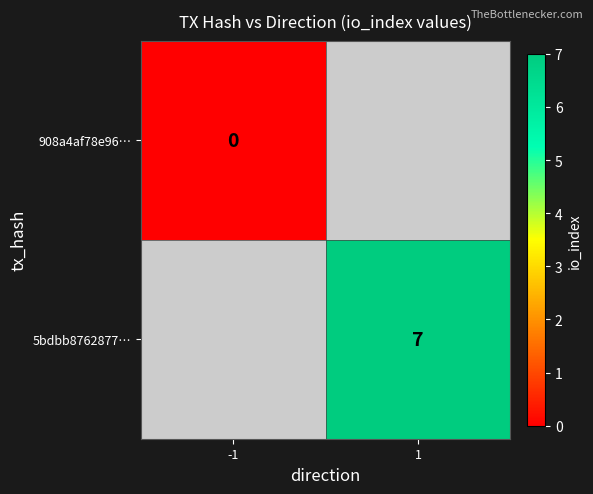

True or false: 5bdbb8762877… has a value of 4 at 1.

False